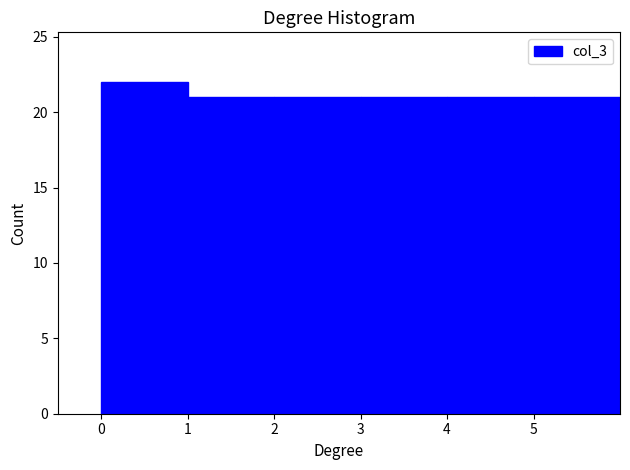

Reading left to right, transcribe this chart: for each bar, give the range it covers on the x-axis and its height. The values are not printed on the chart, so give them approximately, as read against the axis.

0 to 1: 22
1 to 2: 21
2 to 3: 21
3 to 4: 21
4 to 5: 21
5 to 6: 21